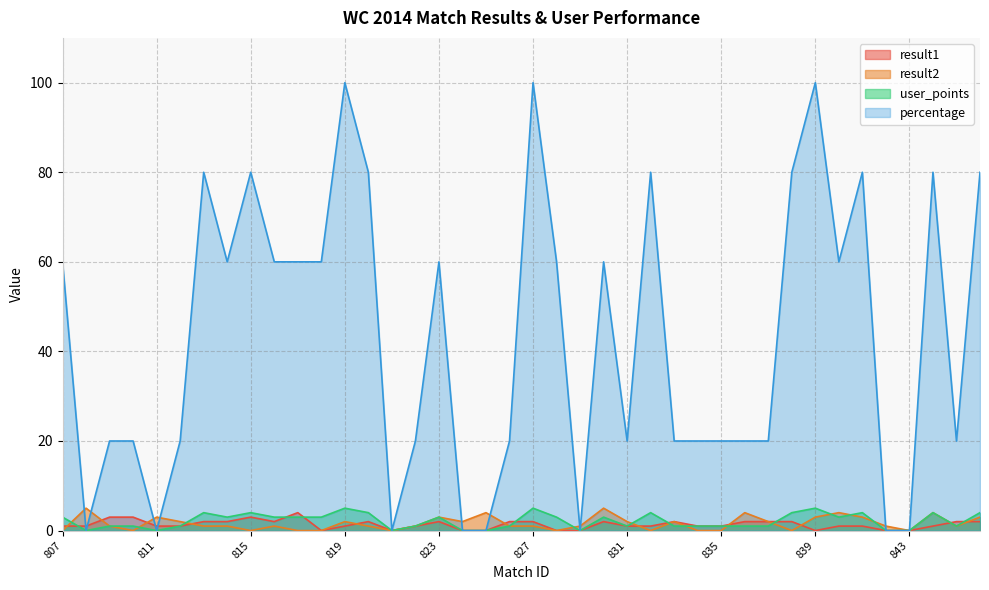

True or false: result1 and user_points cross at least once.

True